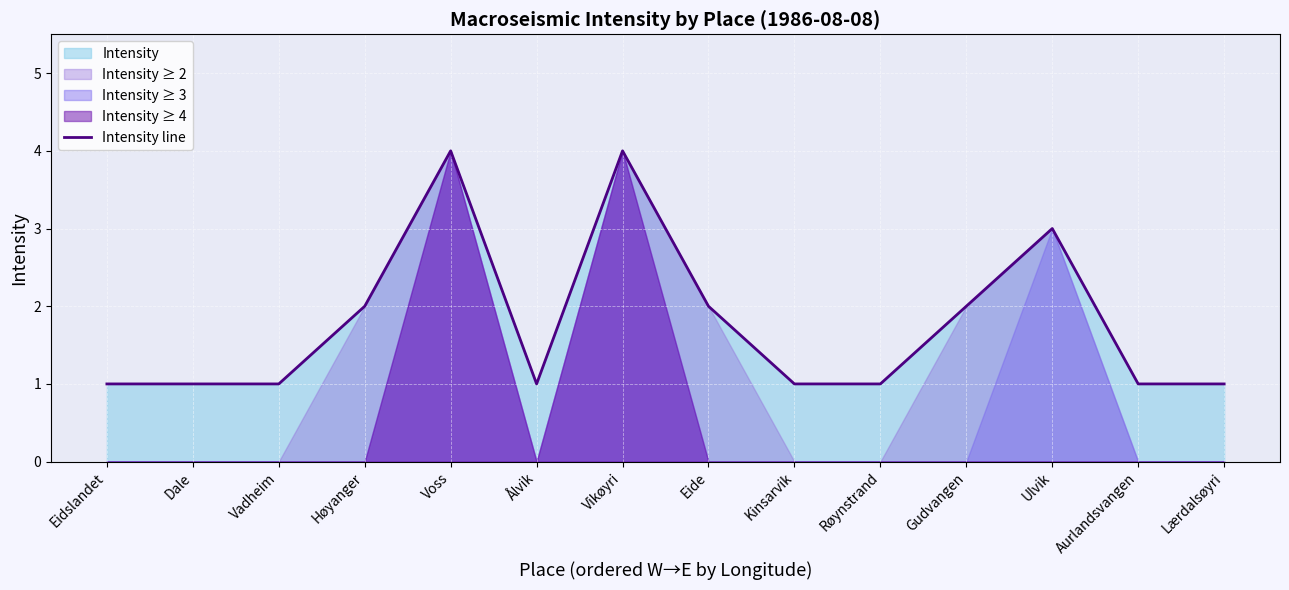

True or false: the data shows 2 at Kinsarvik.

False